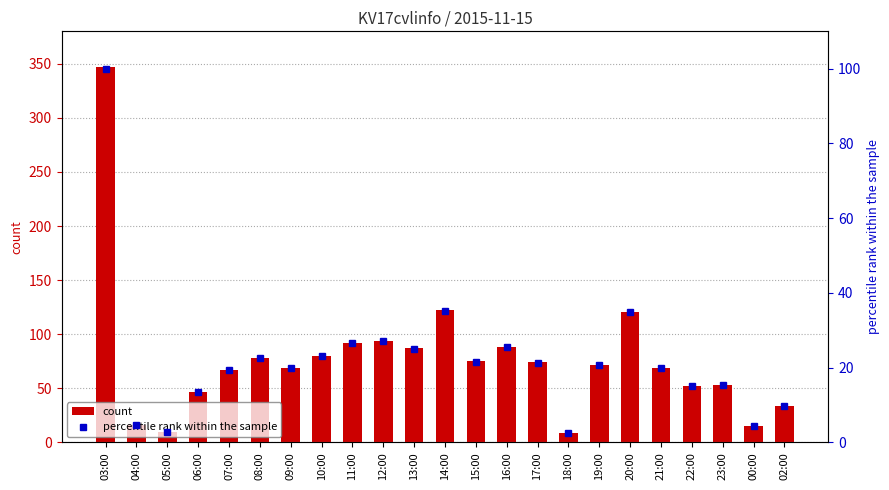

The percentile rank within the sample series shows 13.3 at 09:00. True or false?

False